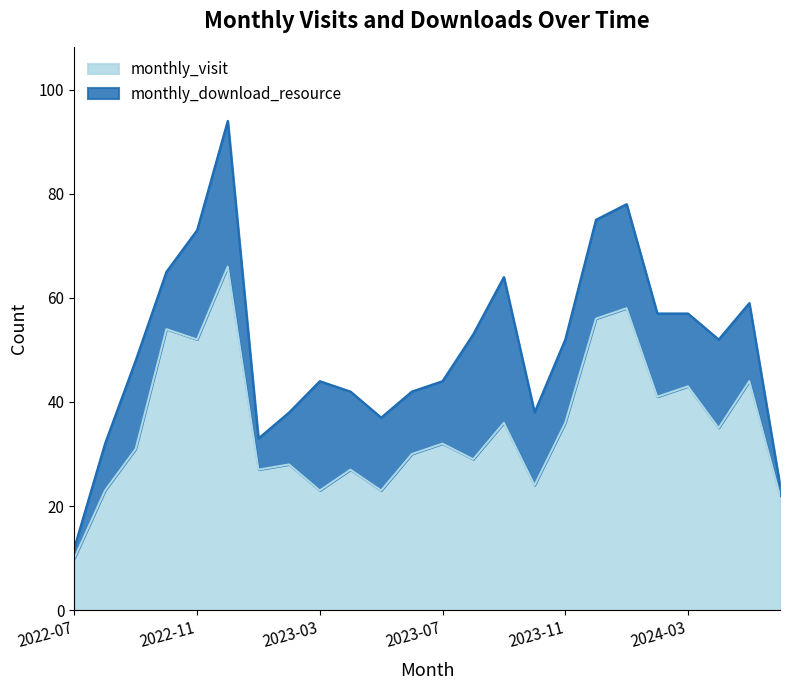

List the labels in order of value, smallest first.

2022-07, 2024-06, 2022-08, 2023-03, 2023-05, 2023-10, 2023-01, 2023-04, 2023-02, 2023-08, 2023-06, 2022-09, 2023-07, 2024-04, 2023-09, 2023-11, 2024-02, 2024-03, 2024-05, 2022-11, 2022-10, 2023-12, 2024-01, 2022-12